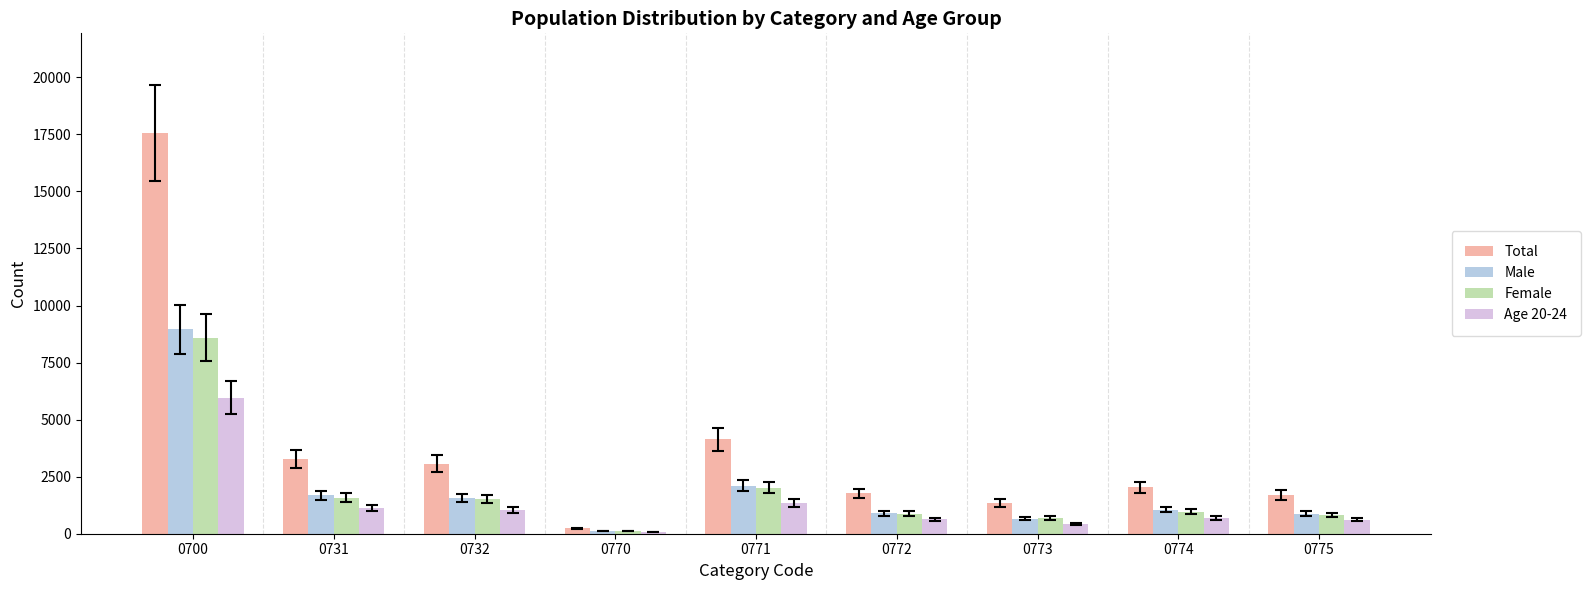

What is the difference between the maximum and minimum values in the Total series?

17312